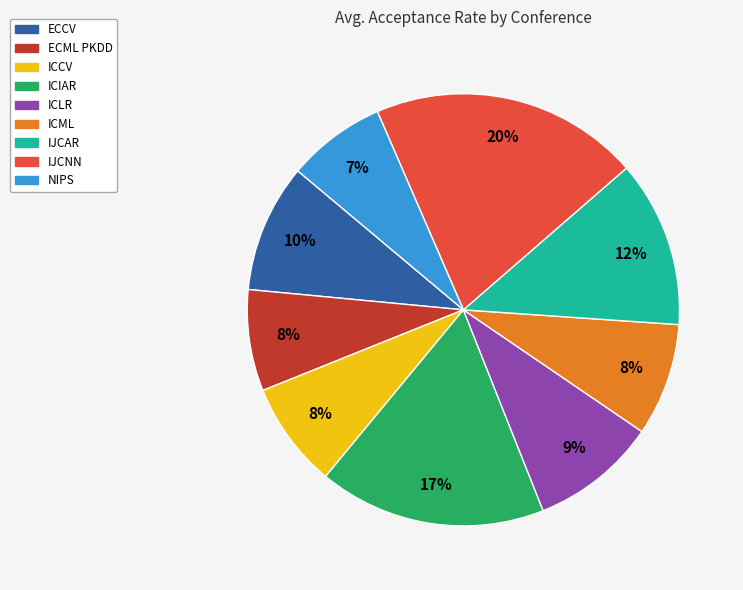

To the nearest percent, what is the combined percentage of IJCAR and ECCV?

22%